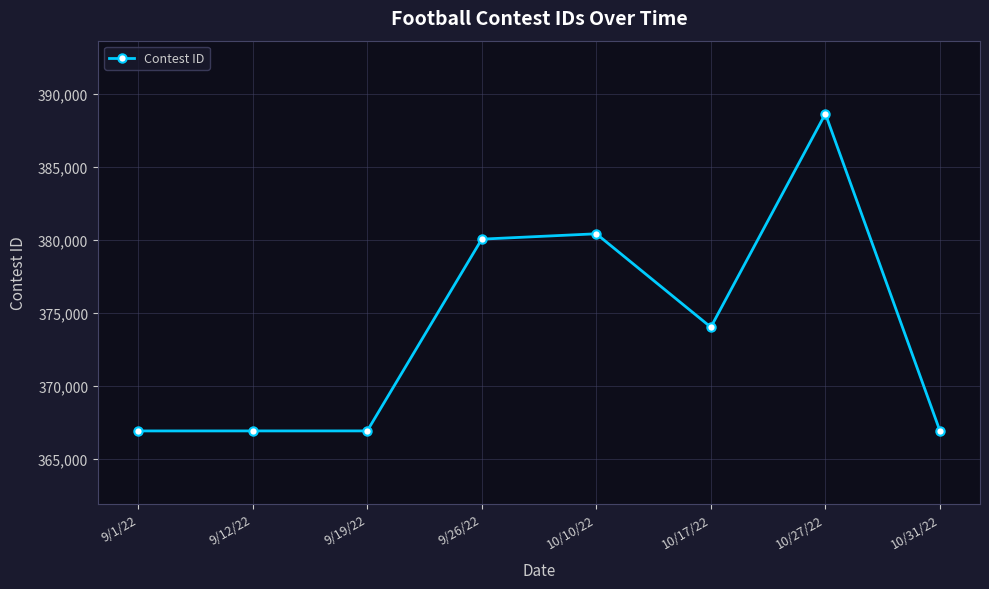

What is the change in value from 9/1/22 to 9/12/22?

+1